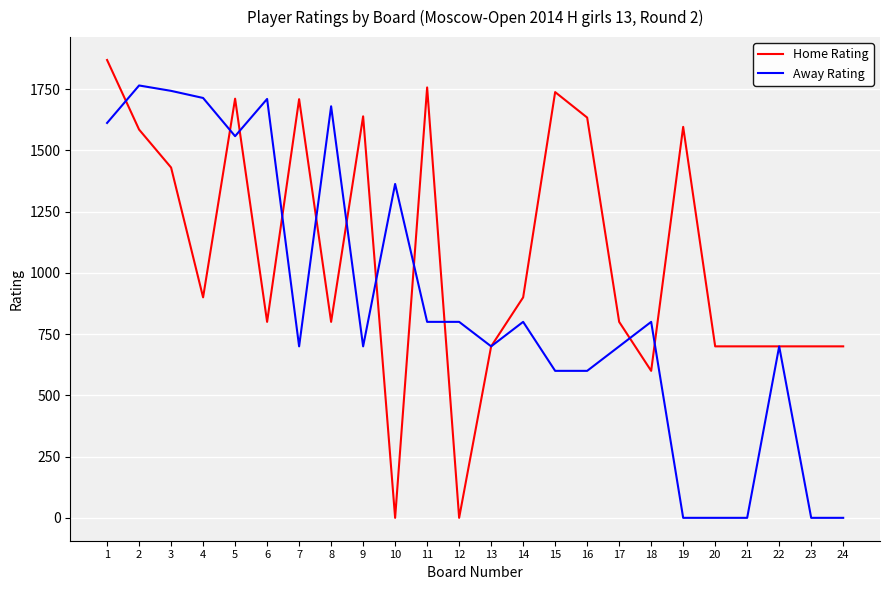

At which category does Away Rating reach its first local peak?

2